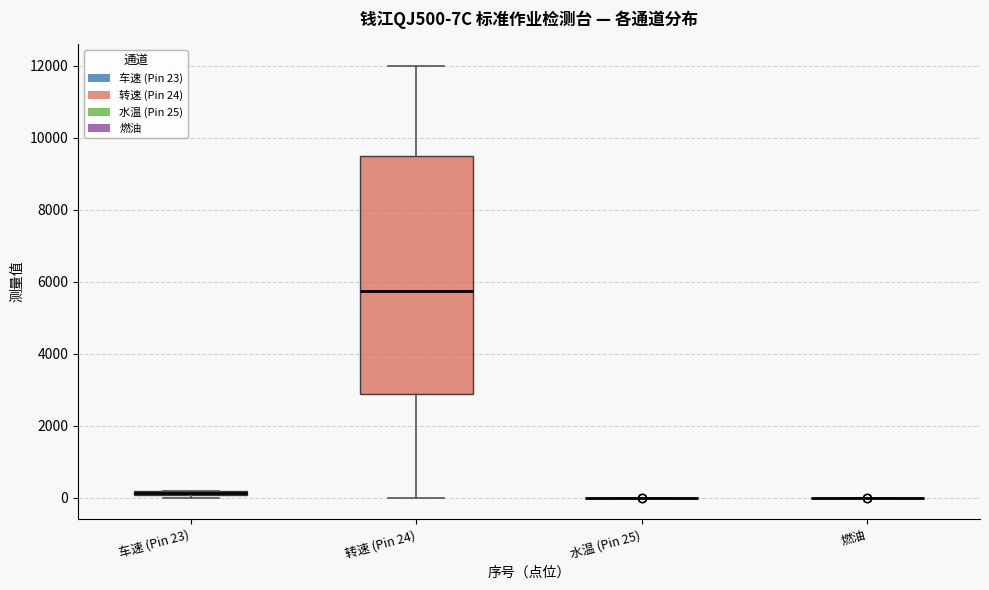

Where does the upper whisker of the box for 转速 (Pin 24) end on the y-axis? The values are not printed on the chart, so give them approximately, as read against the axis.

12000